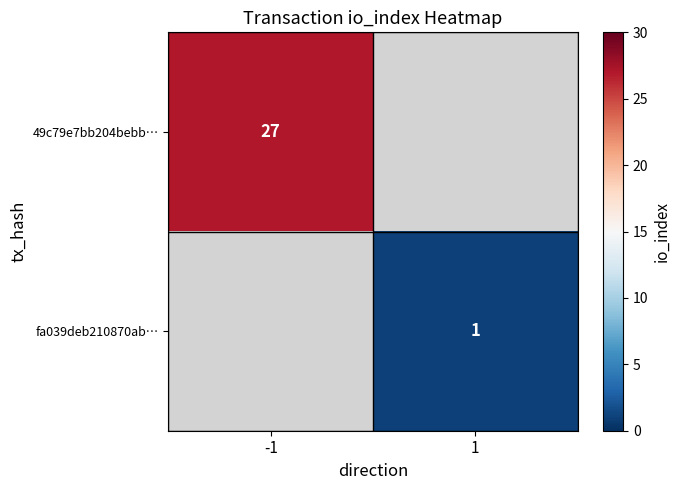

At how many categories does at least one series exceed 3?

1